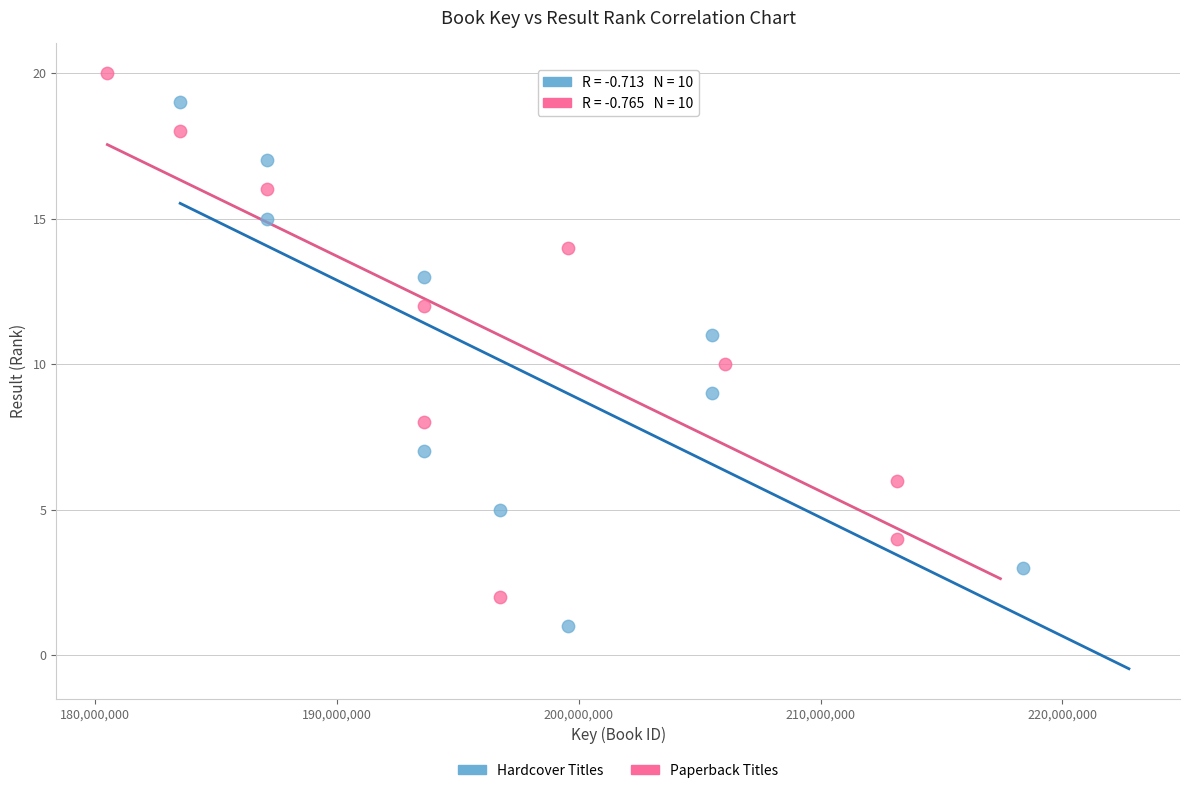

Which series contains the lowest Y value?

Hardcover Titles